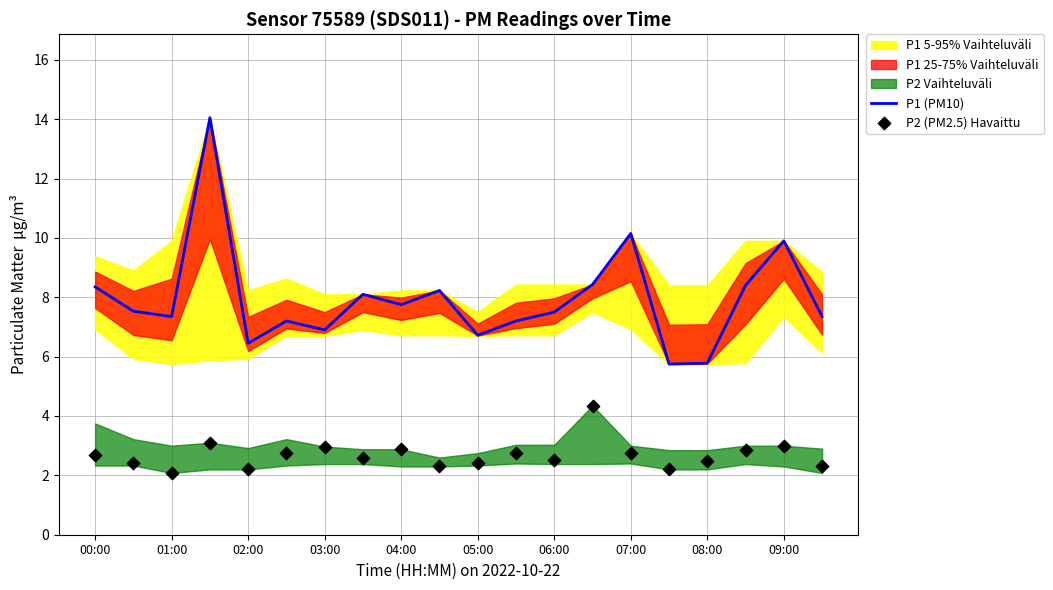

Which series reaches the maximum Y coordinate?

P1 (PM10)